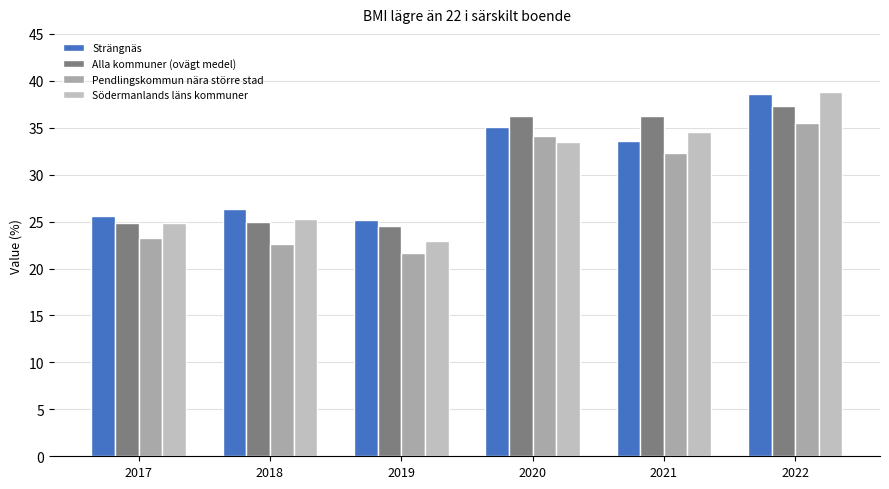

Rank the series at 2021 from highest to lowest value.

Alla kommuner (ovägt medel), Södermanlands läns kommuner, Strängnäs, Pendlingskommun nära större stad